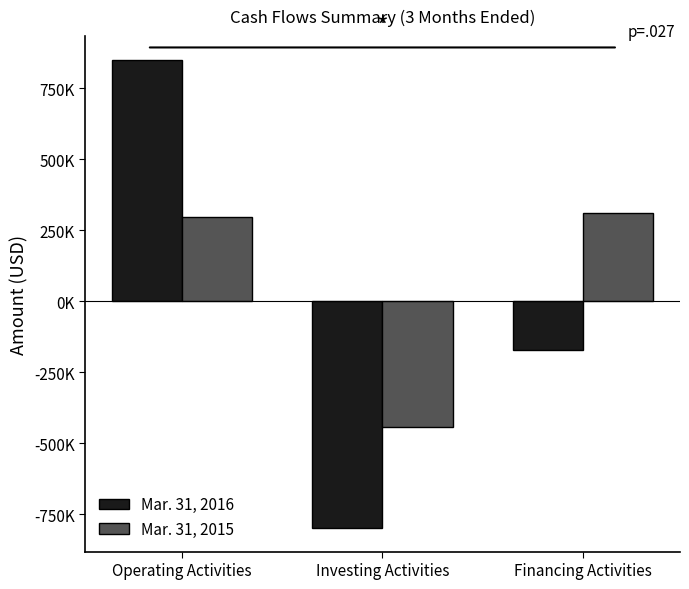

Reading right to left, extract all data points from this chart.

Mar. 31, 2016: -171000	-799000	851000
Mar. 31, 2015: 310000	-442000	296000